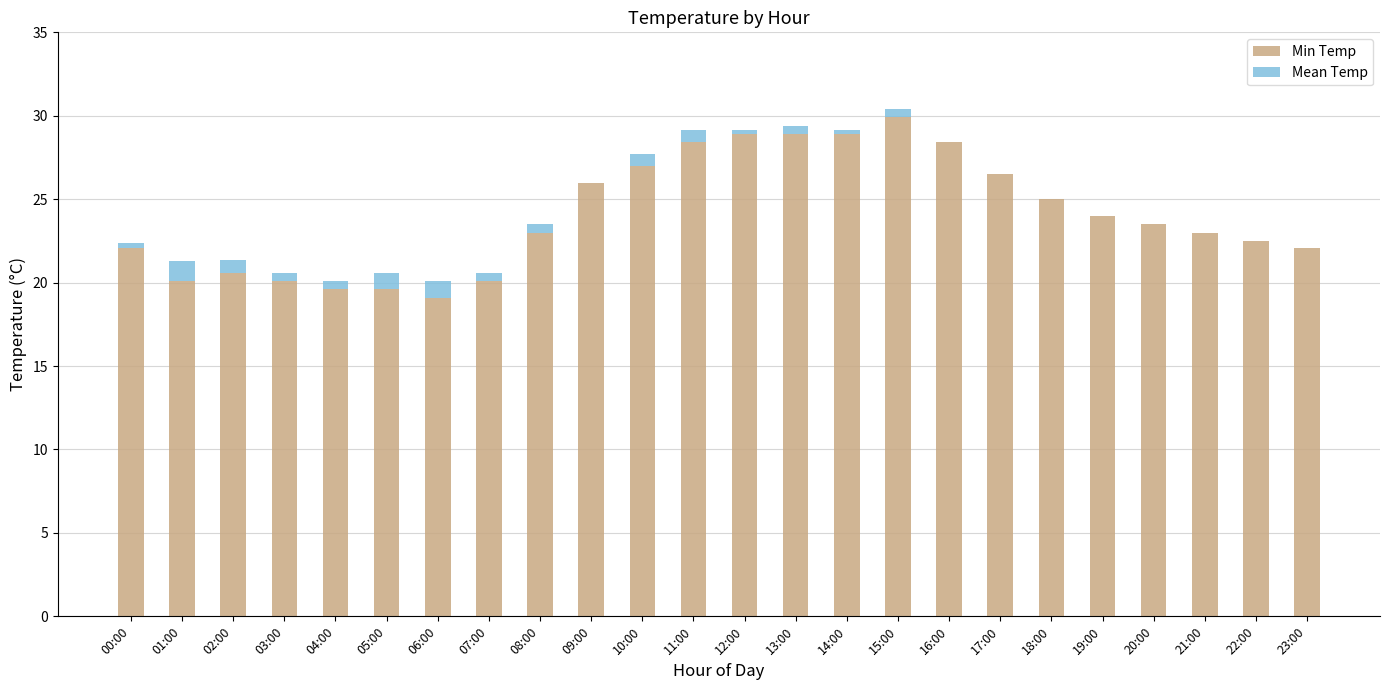

What is the sum of all Min Temp values?

577.3